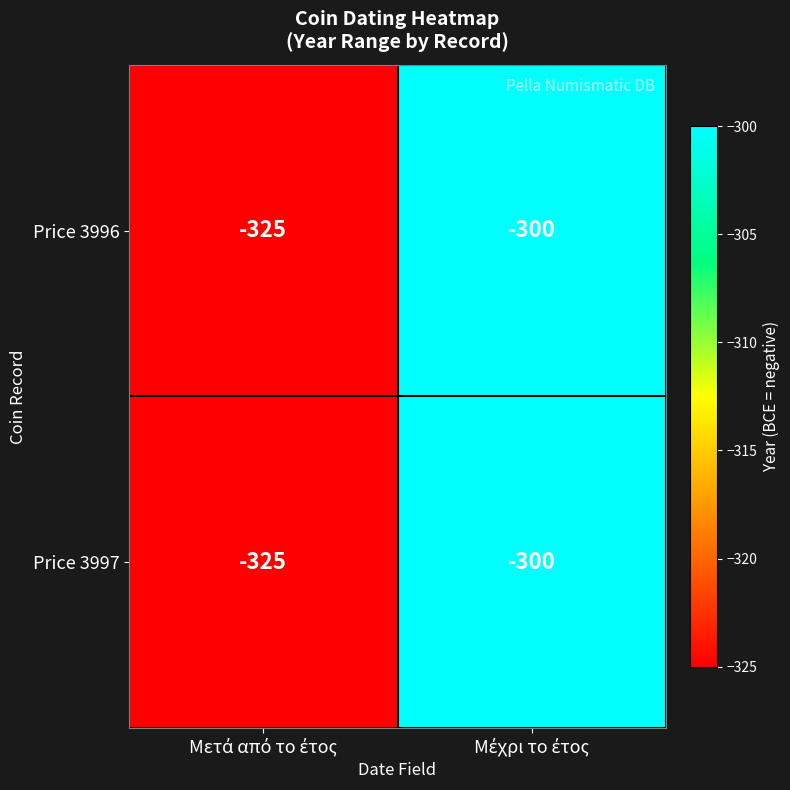

What is the highest value of the Price 3996 series?

-300